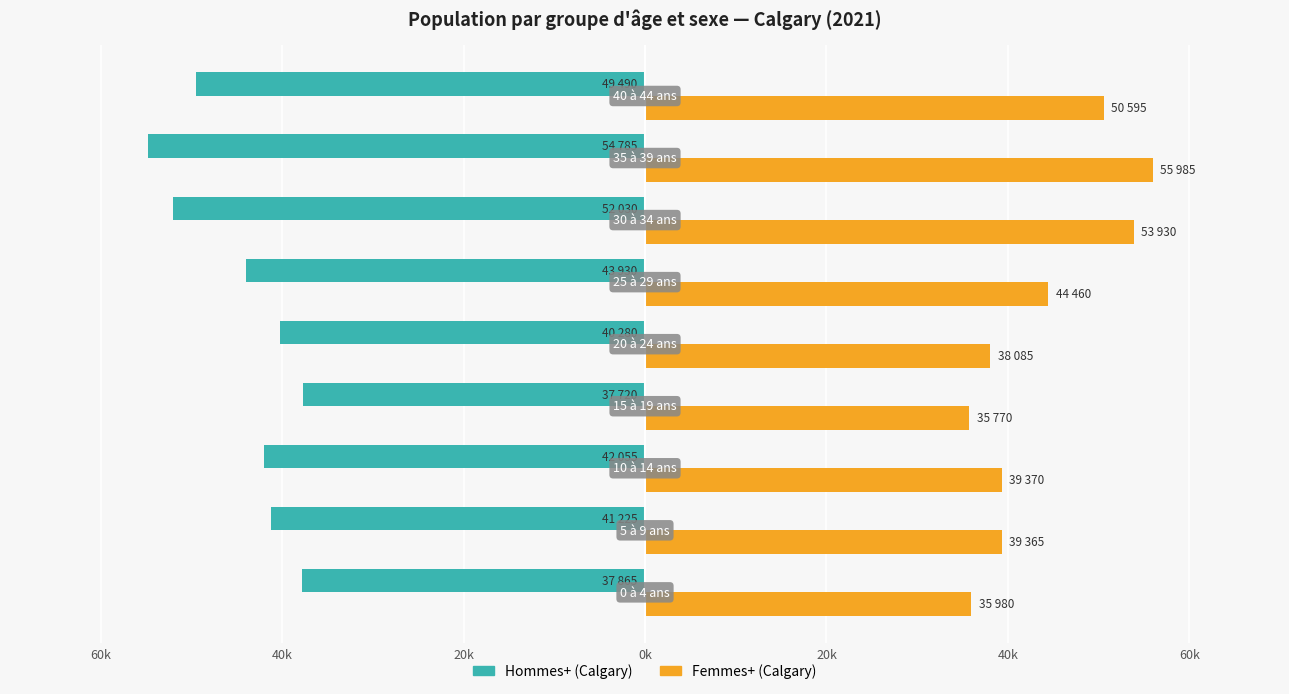

At how many categories does at least one series exceed 5746?

9